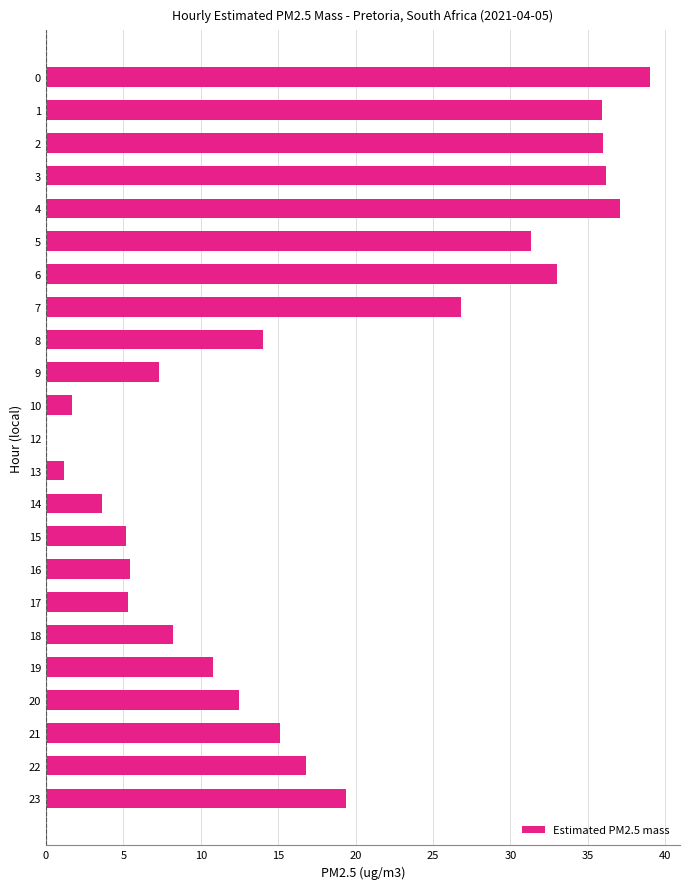

What is the maximum value shown in the chart?

39.0